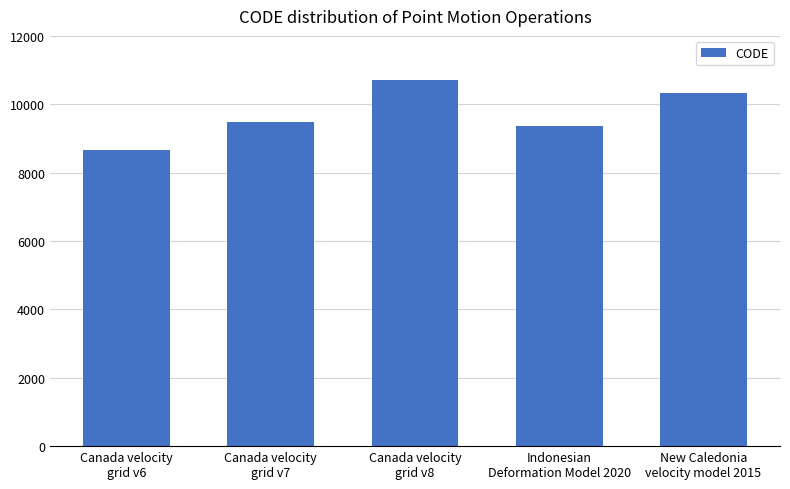

Which label corresponds to the smallest value in the chart?

Canada velocity
grid v6